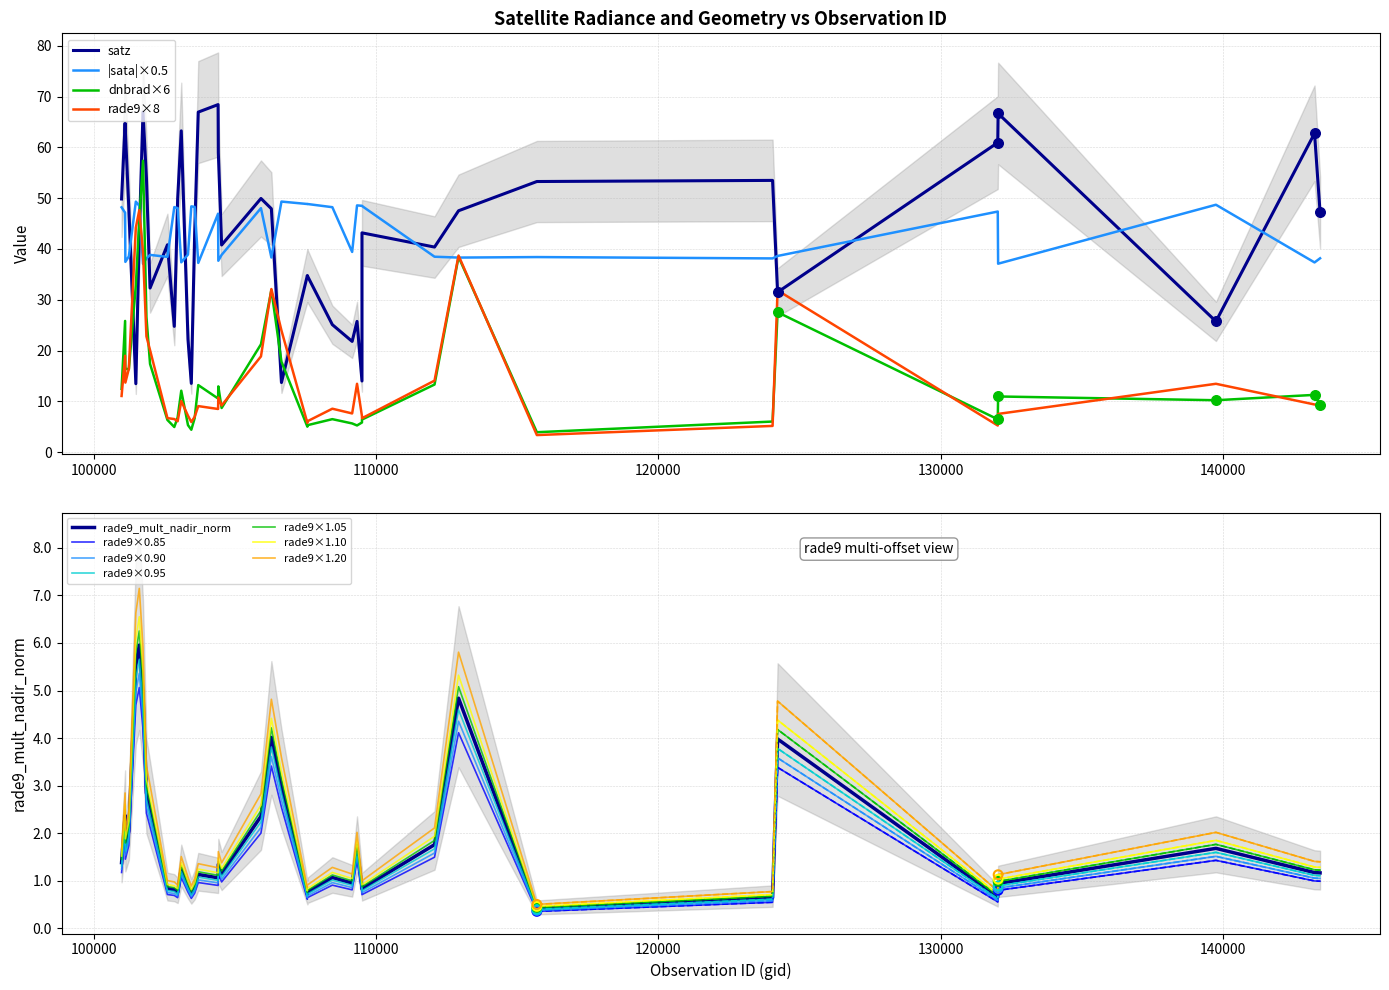

Which series contains the lowest Y value?

rade9_mult_nadir_norm